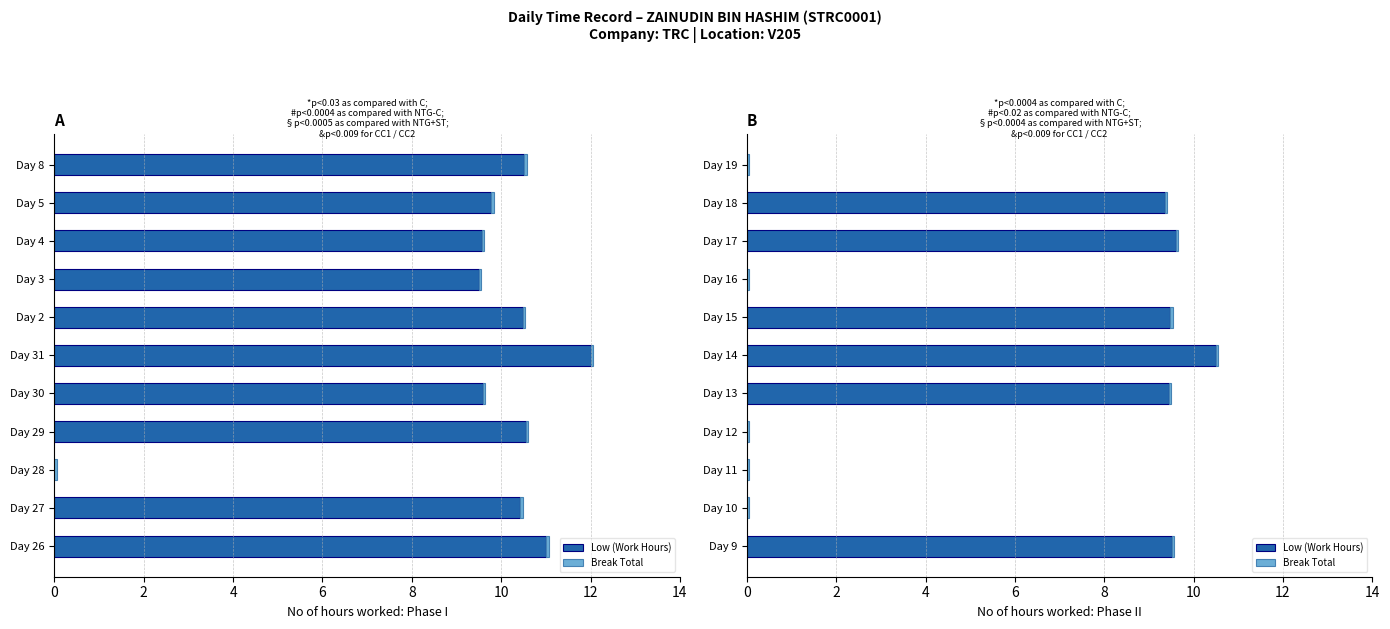

Between 8 and 12, which series saw the biggest shift?

Low (Work Hours)